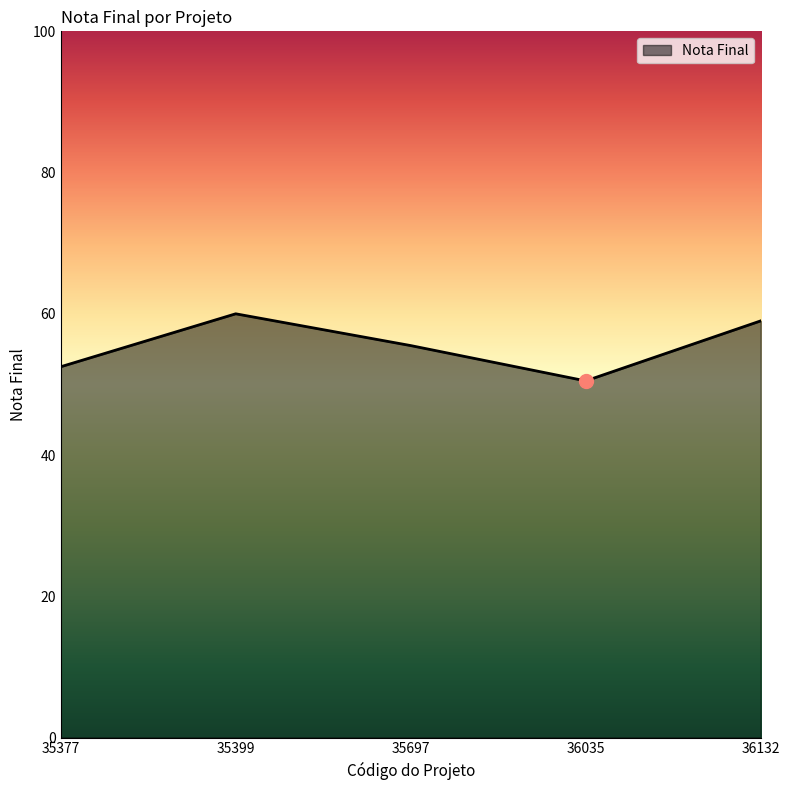

What value does the data have at 36132?

59.0